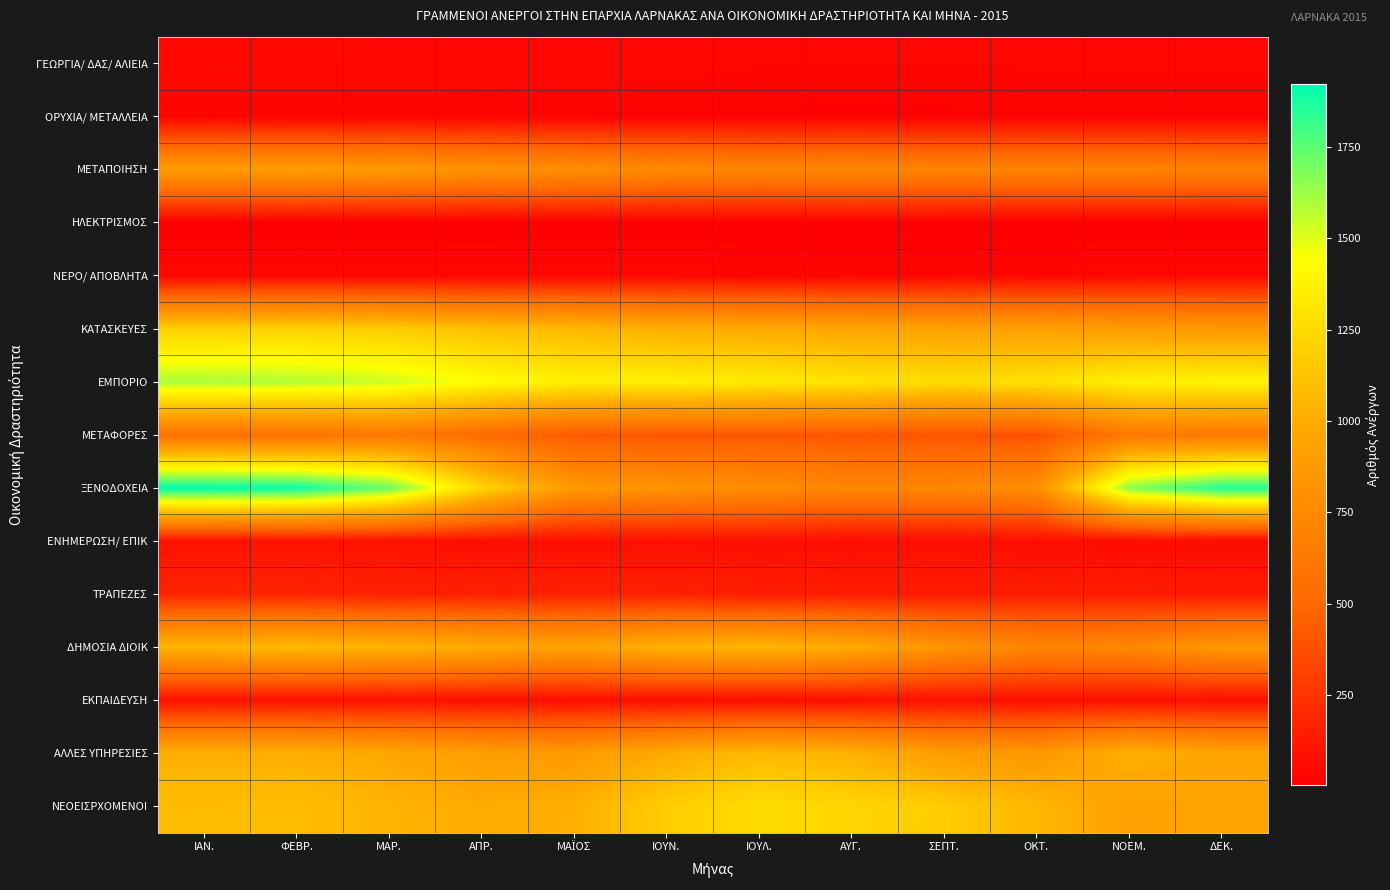

Reading left to right, extract all data points from this chart.

ΓΕΩΡΓΙΑ/ ΔΑΣ/ ΑΛΙΕΙΑ: ΙΑΝ.=48	ΦΕΒΡ.=46	ΜΑΡ.=45	ΑΠΡ.=43	ΜΑΪΟΣ=42	ΙΟΥΝ.=41	ΙΟΥΛ.=35	ΑΥΓ.=36	ΣΕΠΤ.=34	ΟΚΤ.=36	ΝΟΕΜ.=39	ΔΕΚ.=39
ΟΡΥΧΙΑ/ ΜΕΤΑΛΛΕΙΑ: ΙΑΝ.=25	ΦΕΒΡ.=27	ΜΑΡ.=27	ΑΠΡ.=25	ΜΑΪΟΣ=24	ΙΟΥΝ.=21	ΙΟΥΛ.=17	ΑΥΓ.=15	ΣΕΠΤ.=16	ΟΚΤ.=19	ΝΟΕΜ.=17	ΔΕΚ.=18
ΜΕΤΑΠΟΙΗΣΗ: ΙΑΝ.=889	ΦΕΒΡ.=900	ΜΑΡ.=874	ΑΠΡ.=821	ΜΑΪΟΣ=790	ΙΟΥΝ.=757	ΙΟΥΛ.=726	ΑΥΓ.=743	ΣΕΠΤ.=710	ΟΚΤ.=710	ΝΟΕΜ.=712	ΔΕΚ.=690
ΗΛΕΚΤΡΙΣΜΟΣ: ΙΑΝ.=4	ΦΕΒΡ.=6	ΜΑΡ.=5	ΑΠΡ.=6	ΜΑΪΟΣ=8	ΙΟΥΝ.=7	ΙΟΥΛ.=7	ΑΥΓ.=7	ΣΕΠΤ.=7	ΟΚΤ.=6	ΝΟΕΜ.=6	ΔΕΚ.=6
ΝΕΡΟ/ ΑΠΟΒΛΗΤΑ: ΙΑΝ.=44	ΦΕΒΡ.=45	ΜΑΡ.=43	ΑΠΡ.=40	ΜΑΪΟΣ=41	ΙΟΥΝ.=43	ΙΟΥΛ.=35	ΑΥΓ.=32	ΣΕΠΤ.=33	ΟΚΤ.=36	ΝΟΕΜ.=43	ΔΕΚ.=43
ΚΑΤΑΣΚΕΥΕΣ: ΙΑΝ.=1187	ΦΕΒΡ.=1200	ΜΑΡ.=1171	ΑΠΡ.=1107	ΜΑΪΟΣ=1069	ΙΟΥΝ.=1011	ΙΟΥΛ.=990	ΑΥΓ.=957	ΣΕΠΤ.=934	ΟΚΤ.=917	ΝΟΕΜ.=895	ΔΕΚ.=868
ΕΜΠΟΡΙΟ: ΙΑΝ.=1601	ΦΕΒΡ.=1586	ΜΑΡ.=1538	ΑΠΡ.=1432	ΜΑΪΟΣ=1365	ΙΟΥΝ.=1366	ΙΟΥΛ.=1332	ΑΥΓ.=1297	ΣΕΠΤ.=1265	ΟΚΤ.=1280	ΝΟΕΜ.=1367	ΔΕΚ.=1383
ΜΕΤΑΦΟΡΕΣ: ΙΑΝ.=573	ΦΕΒΡ.=578	ΜΑΡ.=632	ΑΠΡ.=524	ΜΑΪΟΣ=430	ΙΟΥΝ.=410	ΙΟΥΛ.=415	ΑΥΓ.=409	ΣΕΠΤ.=393	ΟΚΤ.=384	ΝΟΕΜ.=627	ΔΕΚ.=630
ΞΕΝΟΔΟΧΕΙΑ: ΙΑΝ.=1921	ΦΕΒΡ.=1900	ΜΑΡ.=1721	ΑΠΡ.=1226	ΜΑΪΟΣ=858	ΙΟΥΝ.=826	ΙΟΥΛ.=774	ΑΥΓ.=729	ΣΕΠΤ.=732	ΟΚΤ.=786	ΝΟΕΜ.=1659	ΔΕΚ.=1856
ΕΝΗΜΕΡΩΣΗ/ ΕΠΙΚ: ΙΑΝ.=85	ΦΕΒΡ.=86	ΜΑΡ.=85	ΑΠΡ.=76	ΜΑΪΟΣ=76	ΙΟΥΝ.=82	ΙΟΥΛ.=77	ΑΥΓ.=71	ΣΕΠΤ.=76	ΟΚΤ.=69	ΝΟΕΜ.=64	ΔΕΚ.=59
ΤΡΑΠΕΖΕΣ: ΙΑΝ.=177	ΦΕΒΡ.=176	ΜΑΡ.=164	ΑΠΡ.=157	ΜΑΪΟΣ=164	ΙΟΥΝ.=160	ΙΟΥΛ.=146	ΑΥΓ.=140	ΣΕΠΤ.=138	ΟΚΤ.=143	ΝΟΕΜ.=139	ΔΕΚ.=134
ΔΗΜΟΣΙΑ ΔΙΟΙΚ: ΙΑΝ.=1056	ΦΕΒΡ.=1080	ΜΑΡ.=1041	ΑΠΡ.=992	ΜΑΪΟΣ=931	ΙΟΥΝ.=1031	ΙΟΥΛ.=1057	ΑΥΓ.=990	ΣΕΠΤ.=835	ΟΚΤ.=720	ΝΟΕΜ.=734	ΔΕΚ.=857
ΕΚΠΑΙΔΕΥΣΗ: ΙΑΝ.=90	ΦΕΒΡ.=87	ΜΑΡ.=83	ΑΠΡ.=78	ΜΑΪΟΣ=74	ΙΟΥΝ.=72	ΙΟΥΛ.=77	ΑΥΓ.=78	ΣΕΠΤ.=80	ΟΚΤ.=77	ΝΟΕΜ.=79	ΔΕΚ.=75
ΑΛΛΕΣ ΥΠΗΡΕΣΙΕΣ: ΙΑΝ.=1014	ΦΕΒΡ.=1013	ΜΑΡ.=971	ΑΠΡ.=905	ΜΑΪΟΣ=879	ΙΟΥΝ.=990	ΙΟΥΛ.=1074	ΑΥΓ.=1026	ΣΕΠΤ.=896	ΟΚΤ.=858	ΝΟΕΜ.=1023	ΔΕΚ.=948
ΝΕΟΕΙΣΡΧΟΜΕΝΟΙ: ΙΑΝ.=1087	ΦΕΒΡ.=1089	ΜΑΡ.=1042	ΑΠΡ.=992	ΜΑΪΟΣ=1016	ΙΟΥΝ.=1180	ΙΟΥΛ.=1255	ΑΥΓ.=1222	ΣΕΠΤ.=1174	ΟΚΤ.=1061	ΝΟΕΜ.=927	ΔΕΚ.=949